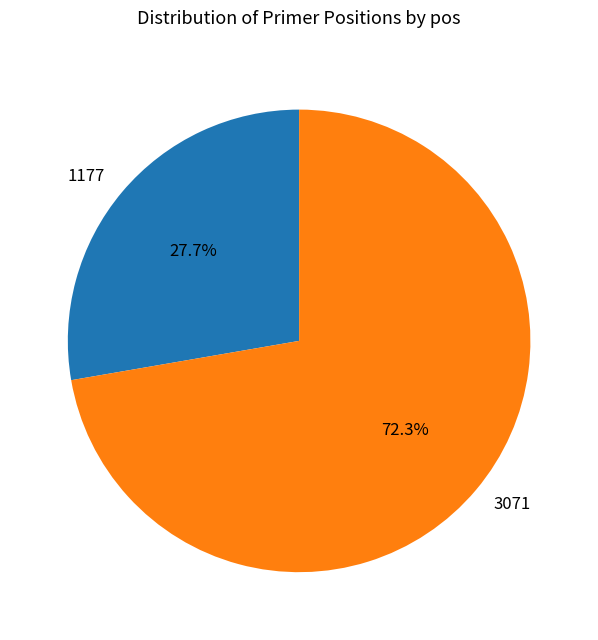

True or false: 1177 accounts for 28% of the total.

True